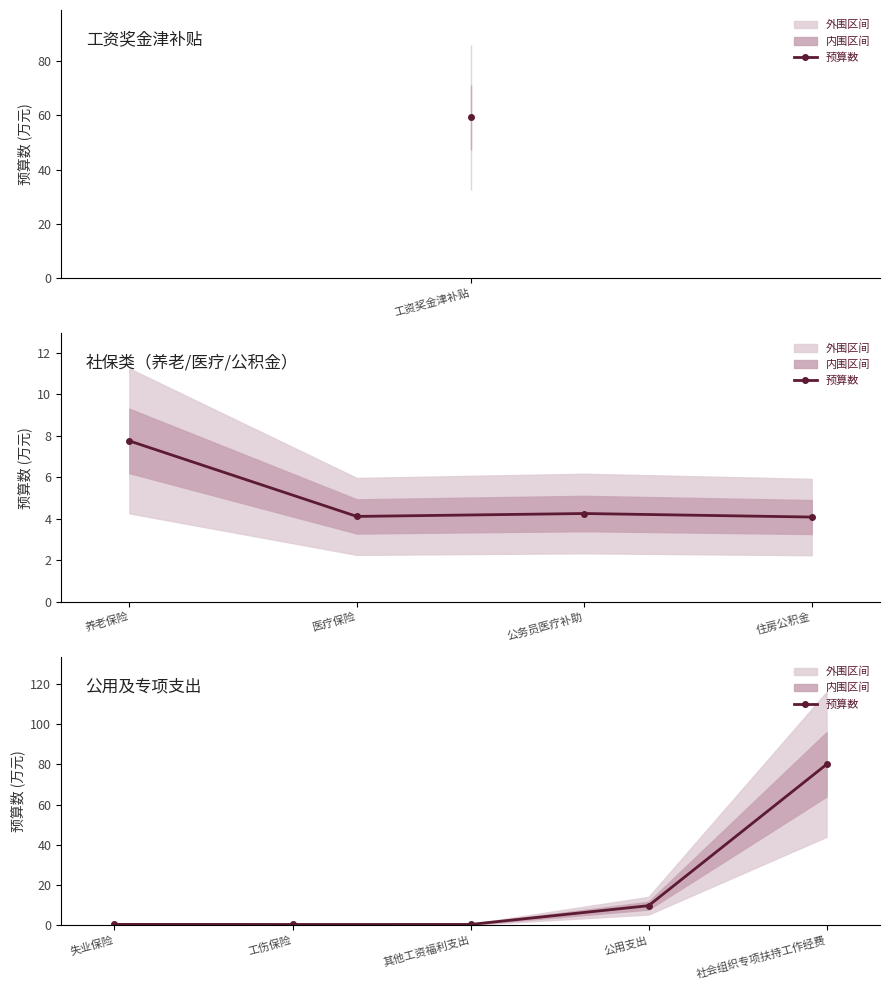

Does the chart have visible grid lines?

No